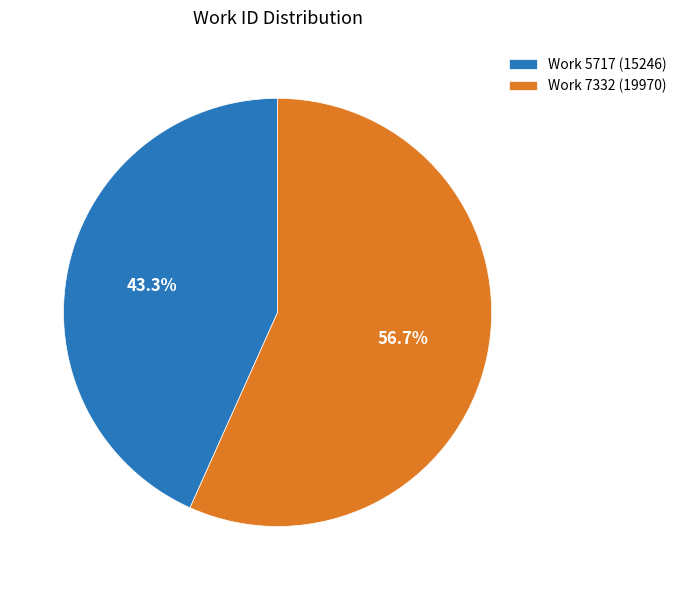

Approximately how many times larger is the value at Work 7332 (19970) compared to Work 5717 (15246)?

1.3